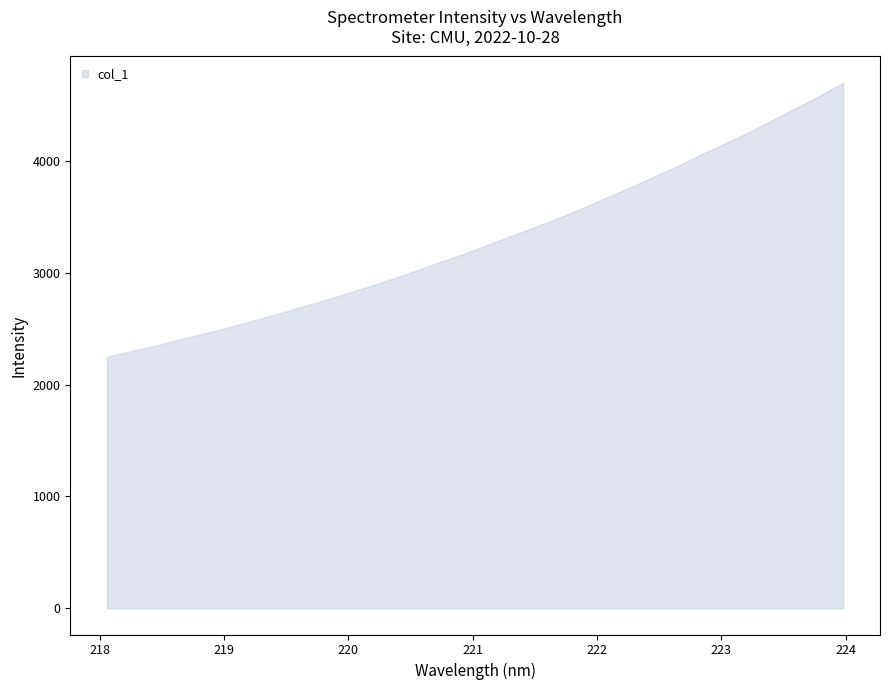

What is the sum of all y values?

105625.4